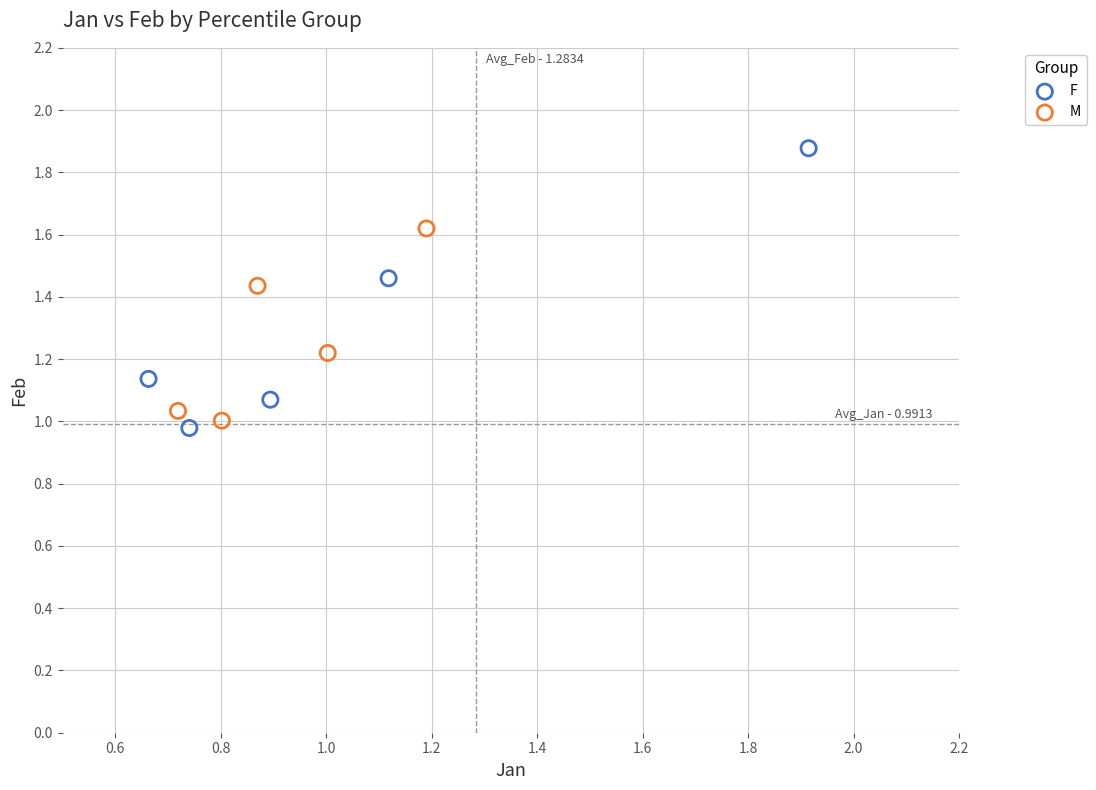

Which series reaches the maximum Y coordinate?

F